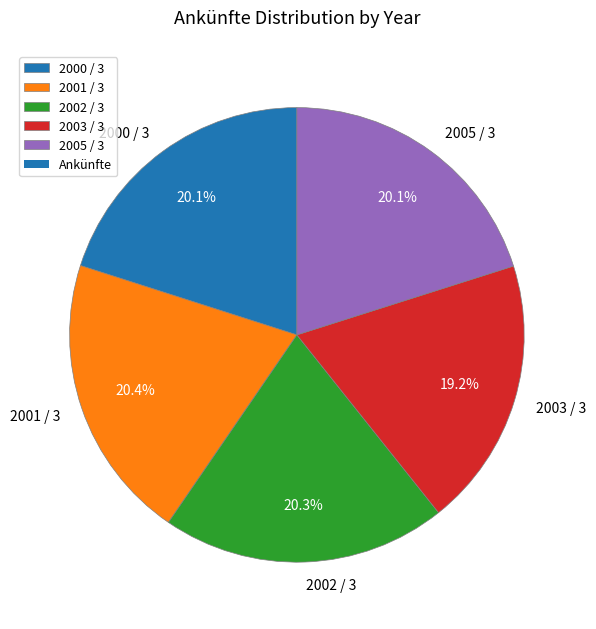

Combined, do 2005 / 3 and 2003 / 3 account for over 50%?

No